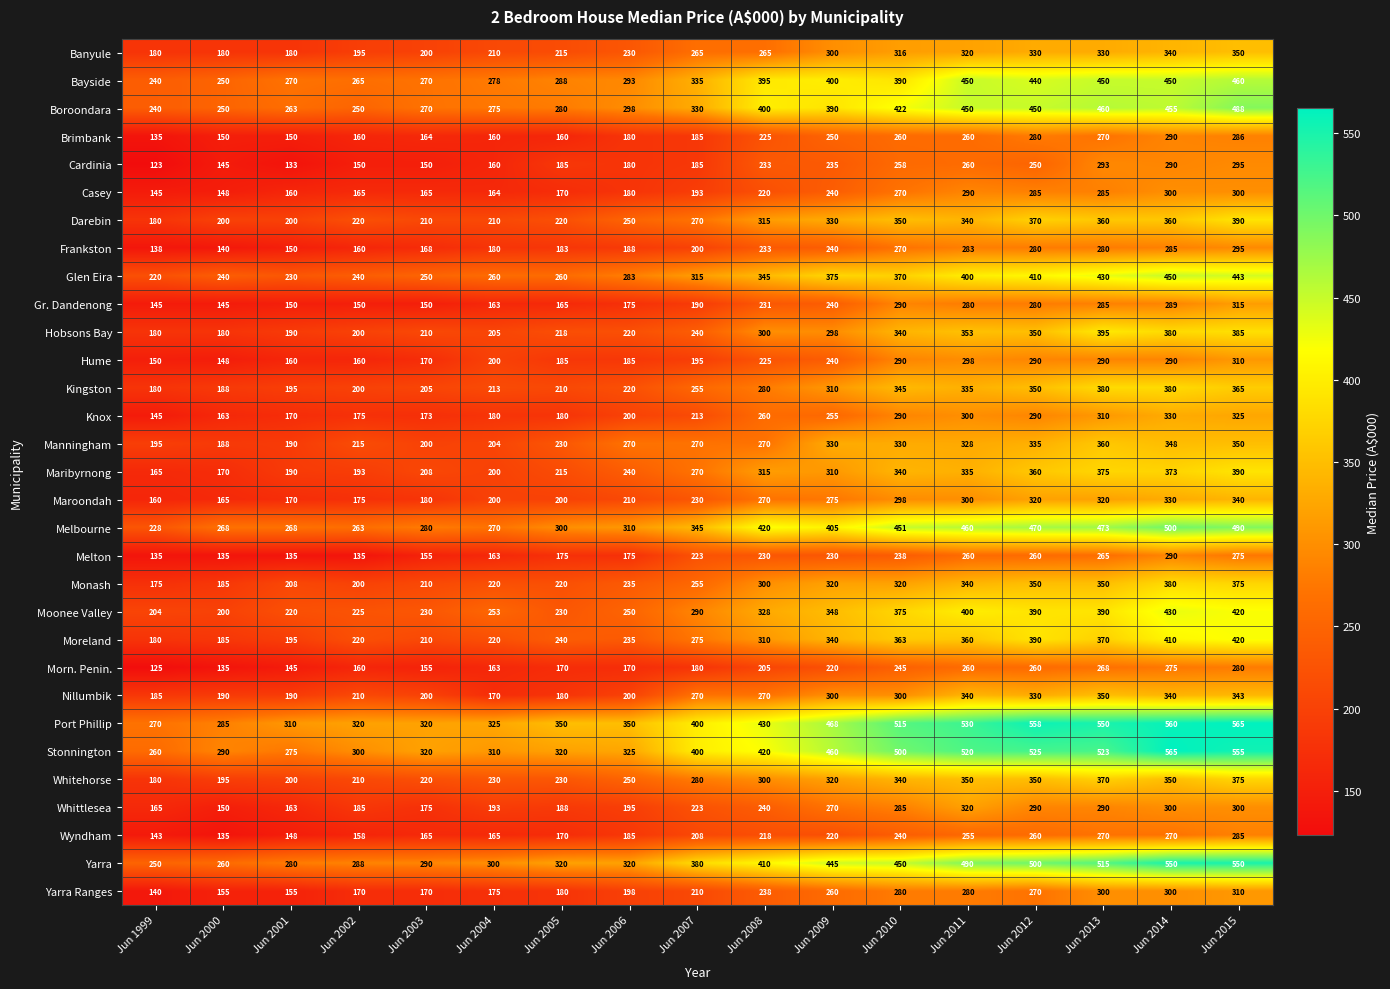

What is the maximum value shown in the chart?

565